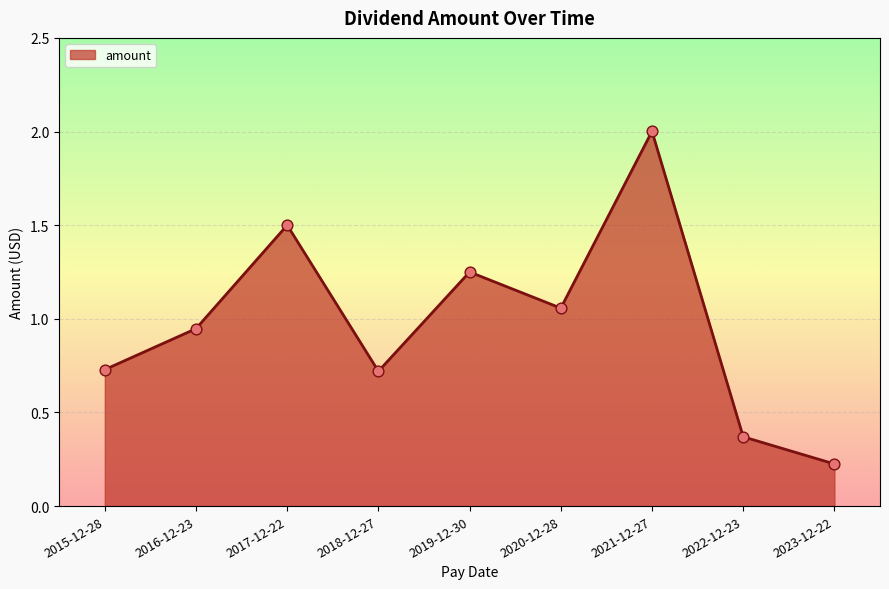

What is the change in value from 2018-12-27 to 2020-12-28?

+0.3